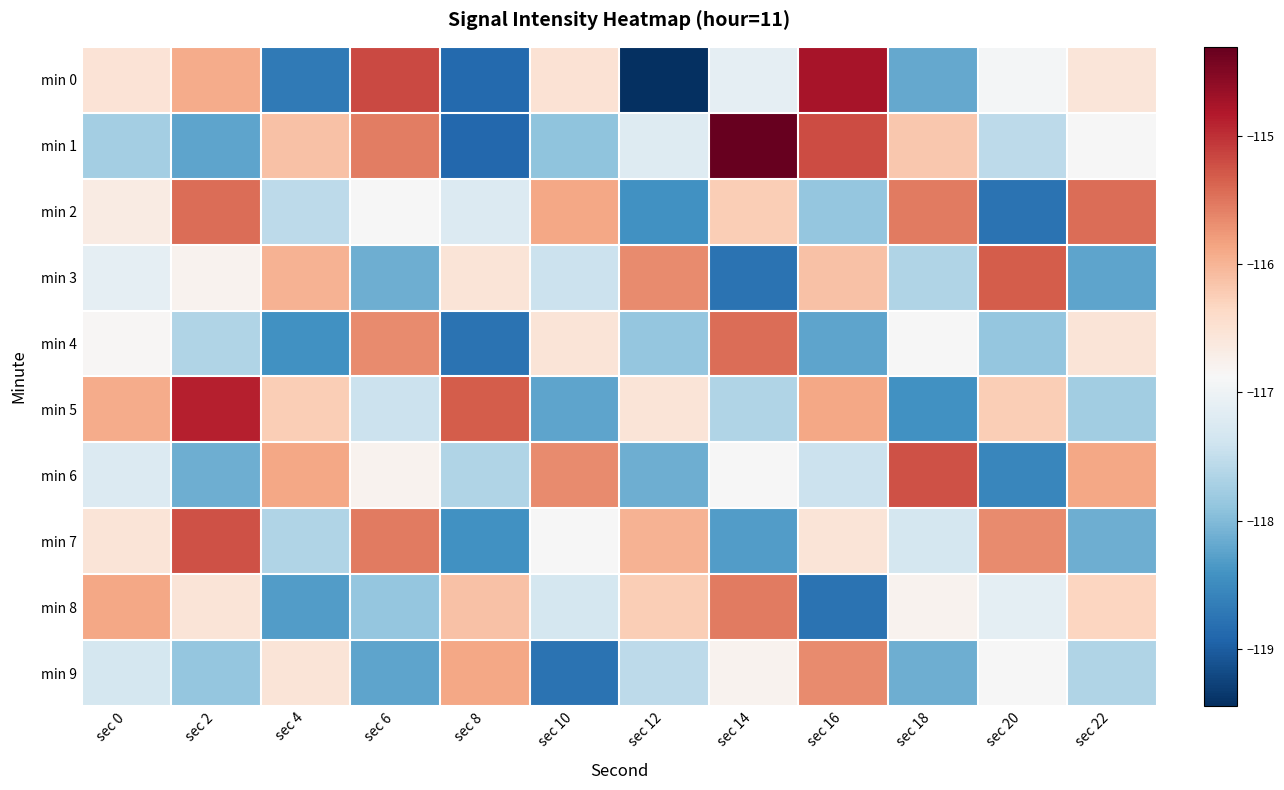

What is the maximum value shown in the chart?

-114.3